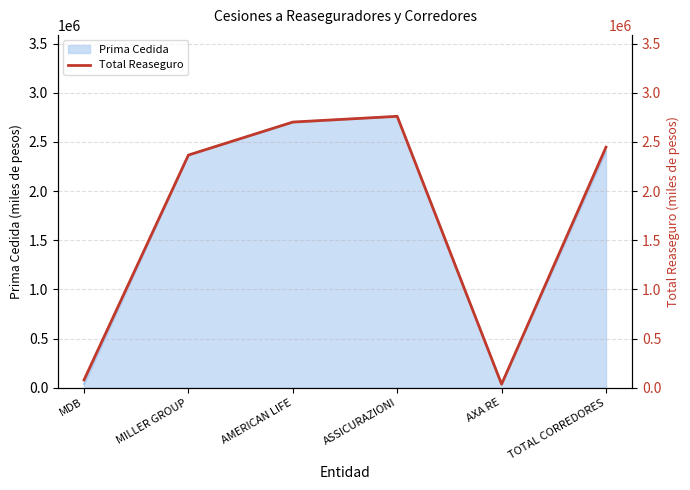

Between MILLER GROUP and AXA RE, which is larger?

MILLER GROUP